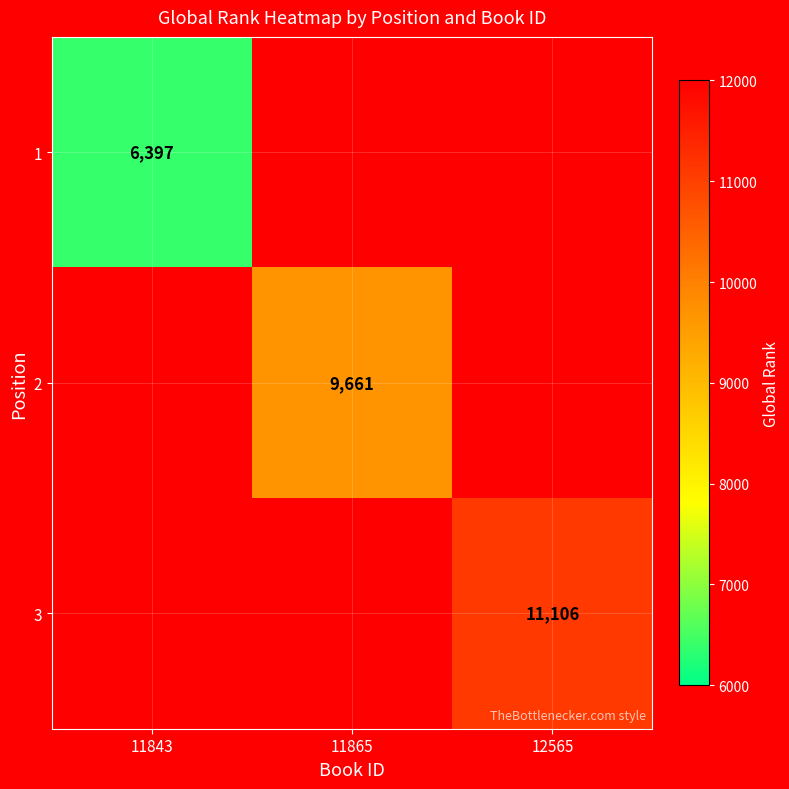

At which category does the chart reach its peak across all series?

12565